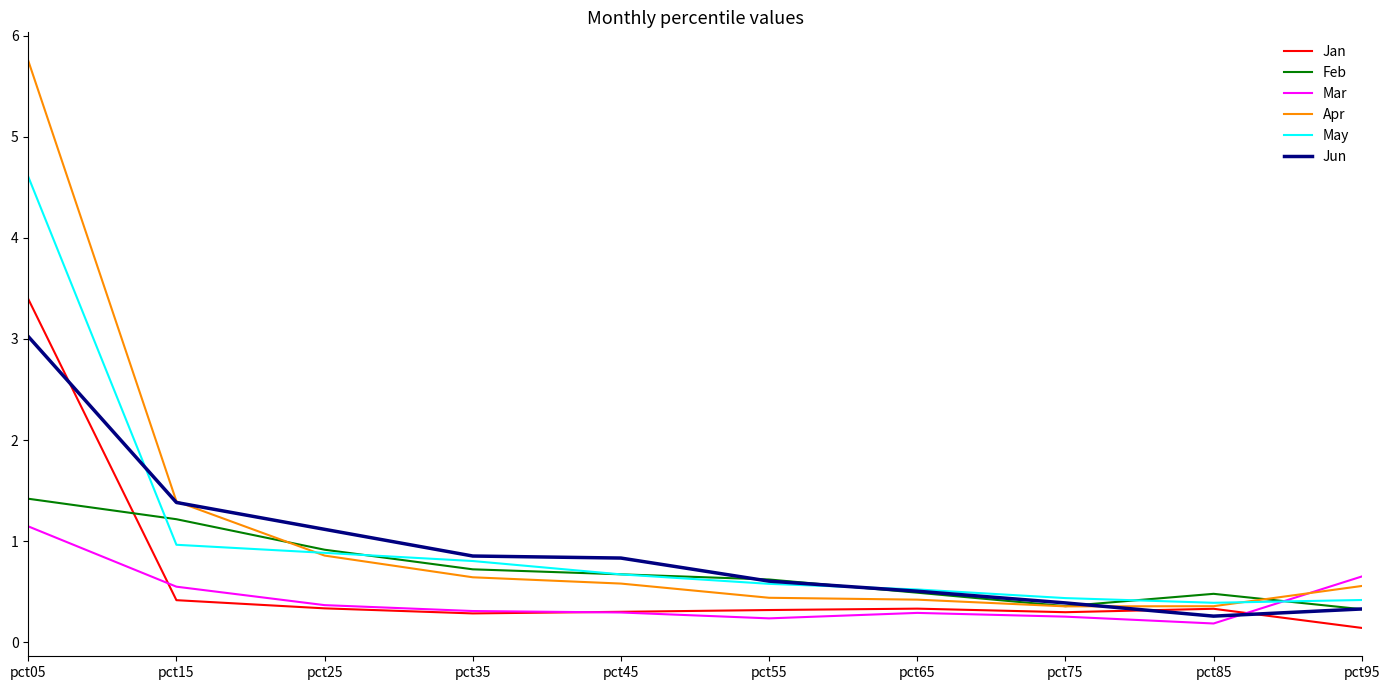

Which series changed the most between pct25 and pct35?

Jun